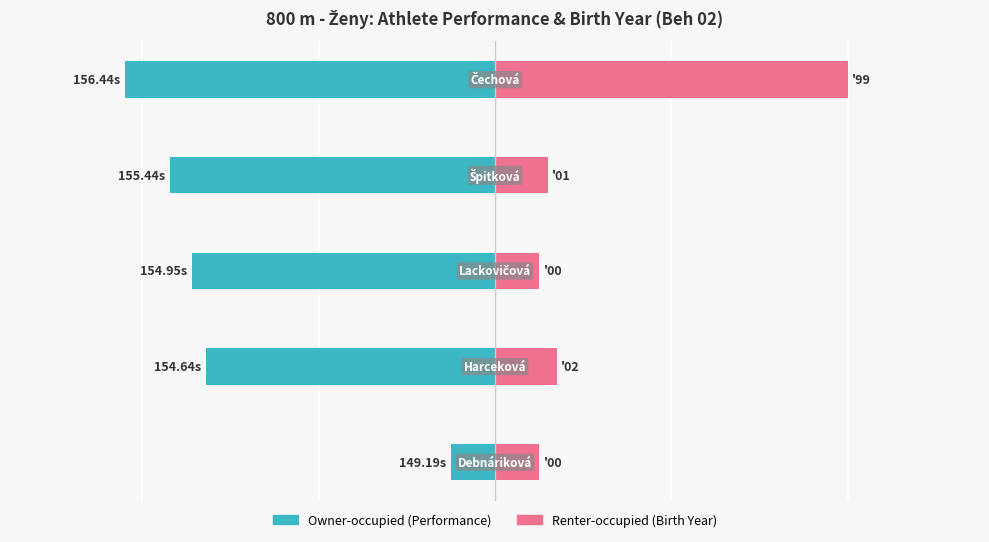

Does the chart contain any negative values?

Yes